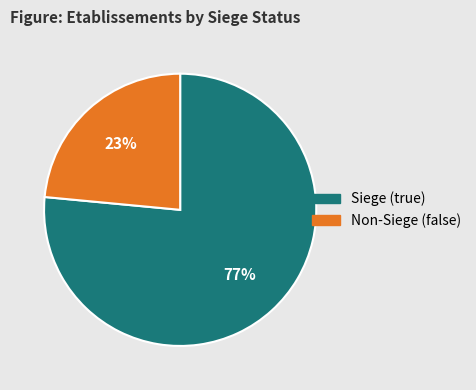

To the nearest percent, what is the average slice percentage?

50%